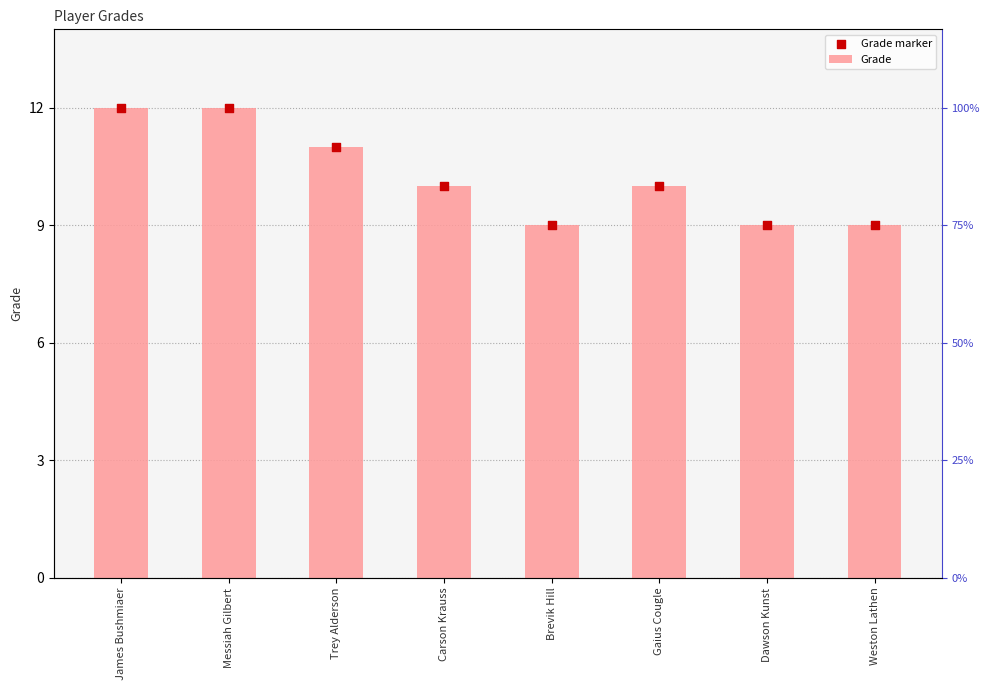

Which series has the largest Y range (max minus min)?

Grade